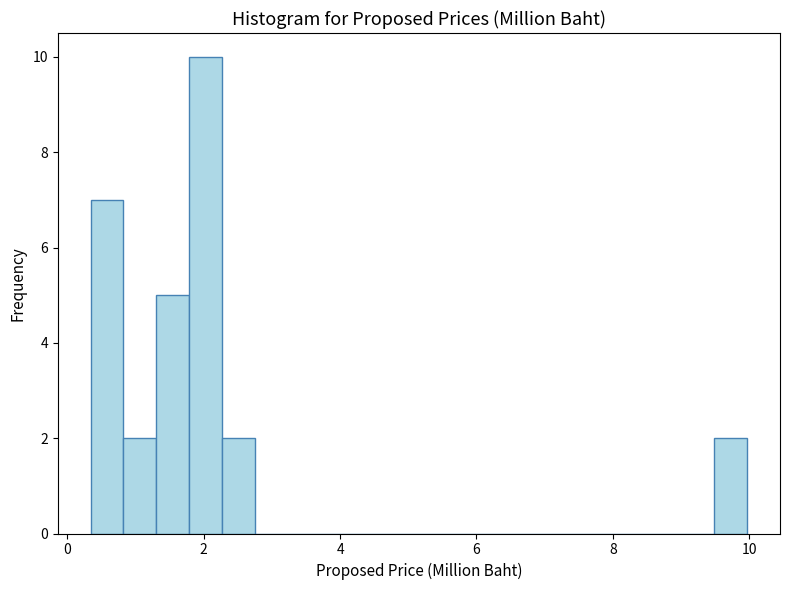

Around what value on the x-axis is the tallest bar? Give the approximate position of its centre, as read against the axis.

2.0